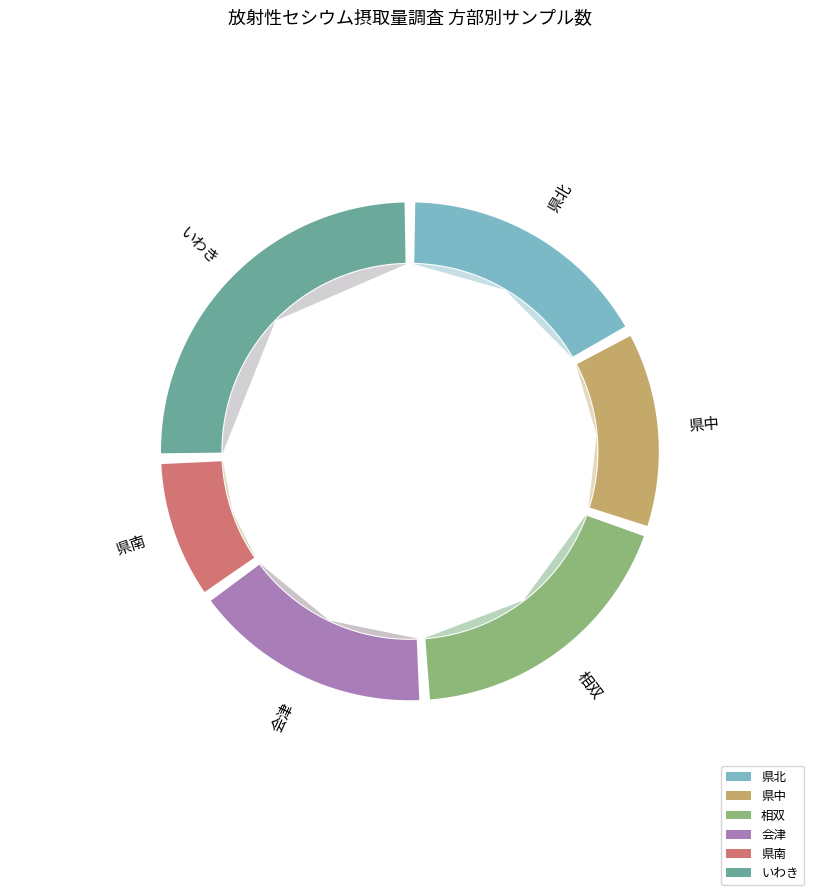

Is the sum of 県中 and 会津 greater than half?

No